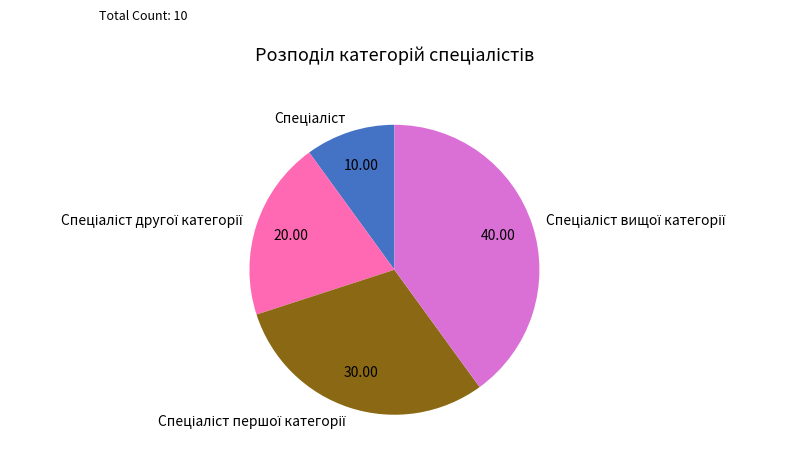

Is there a majority slice in this chart?

No